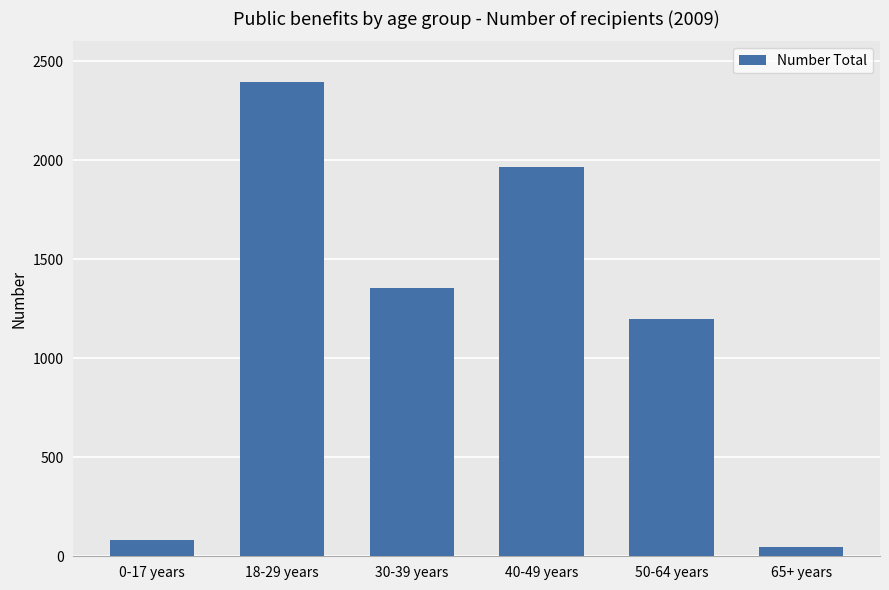

What is the minimum value shown in the chart?

47